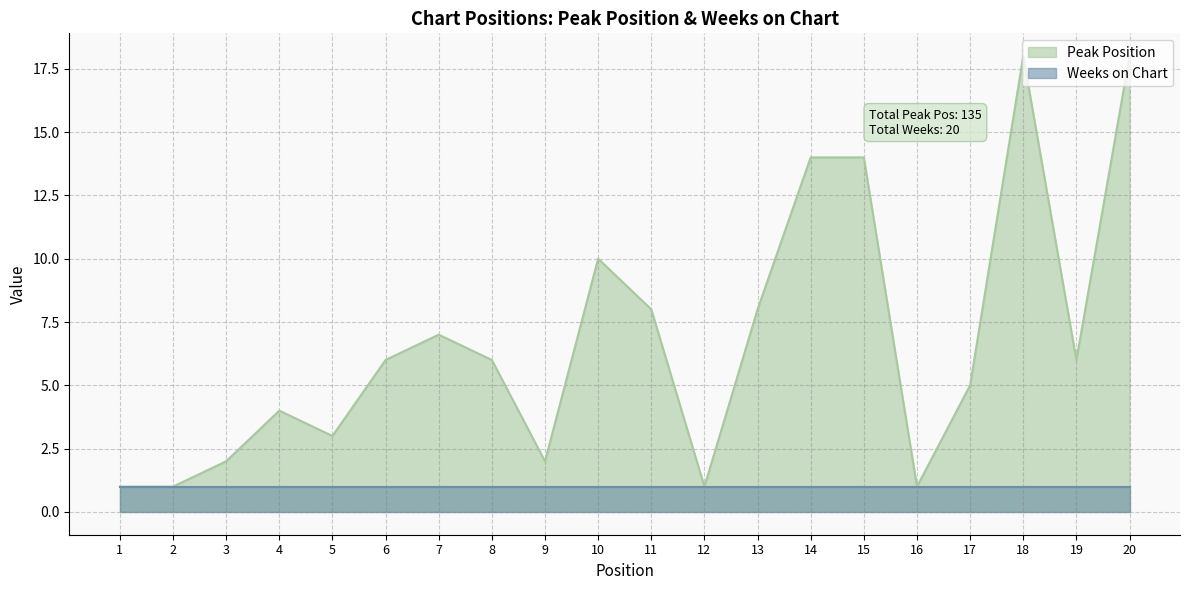

Reading left to right, list all the values displayed in this chart.

1=1	2=1	3=2	4=4	5=3	6=6	7=7	8=6	9=2	10=10	11=8	12=1	13=8	14=14	15=14	16=1	17=5	18=18	19=6	20=18